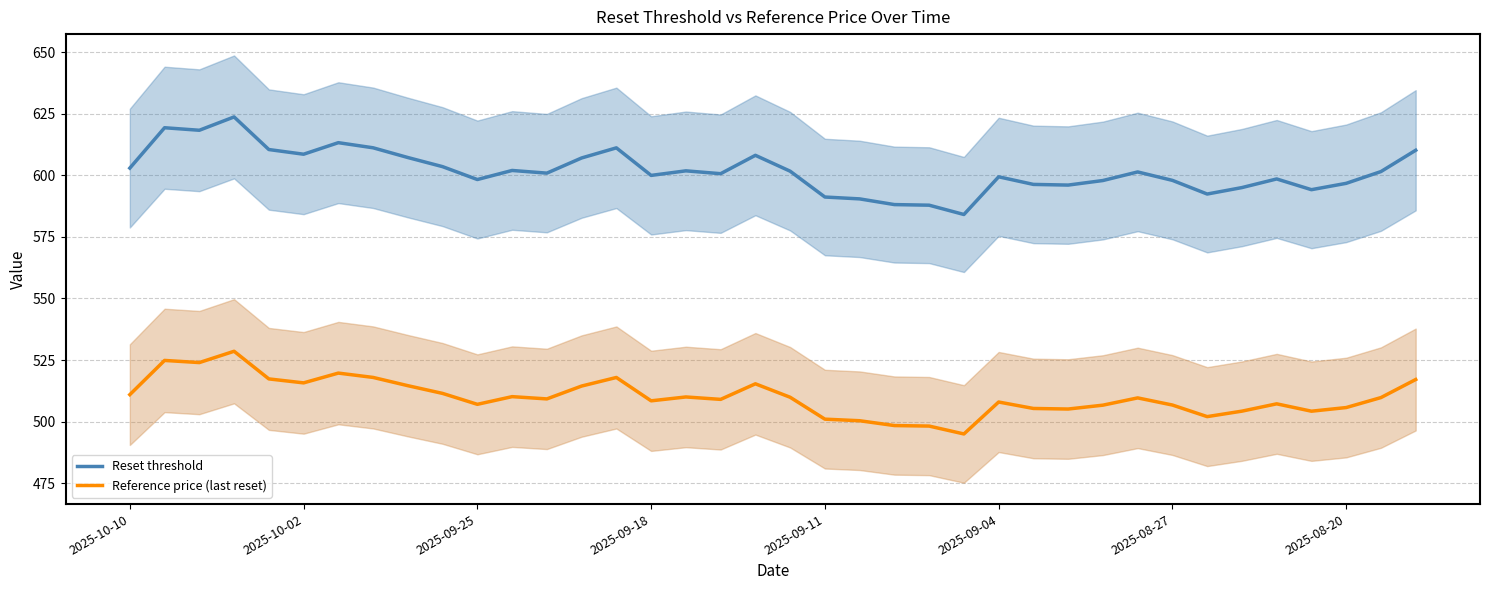

What is the highest value of the Reference price (last reset) series?

528.6